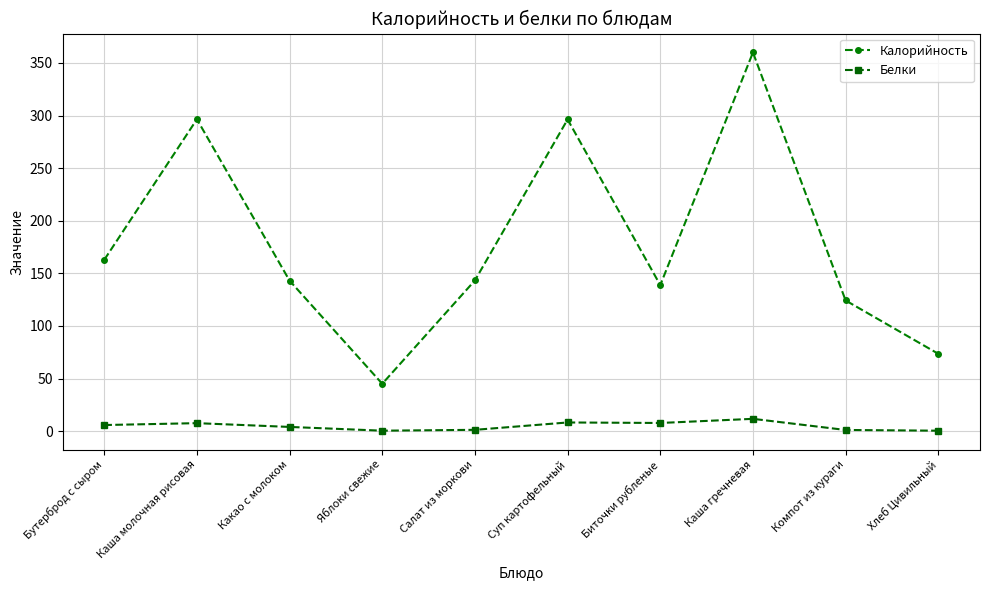

What is the highest value of the Белки series?

11.7